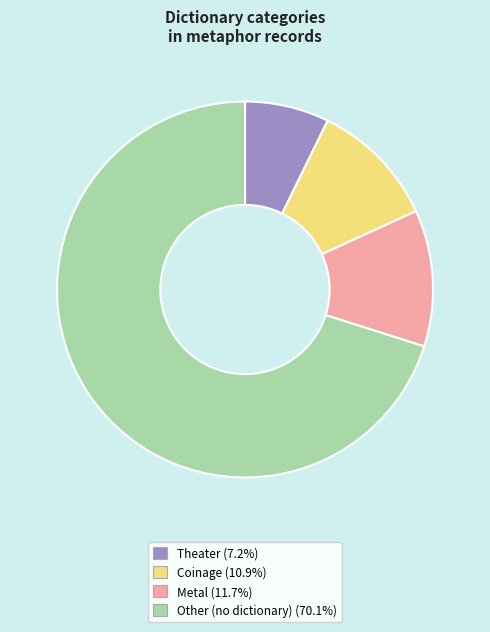

What is the majority slice?

Other (no dictionary)